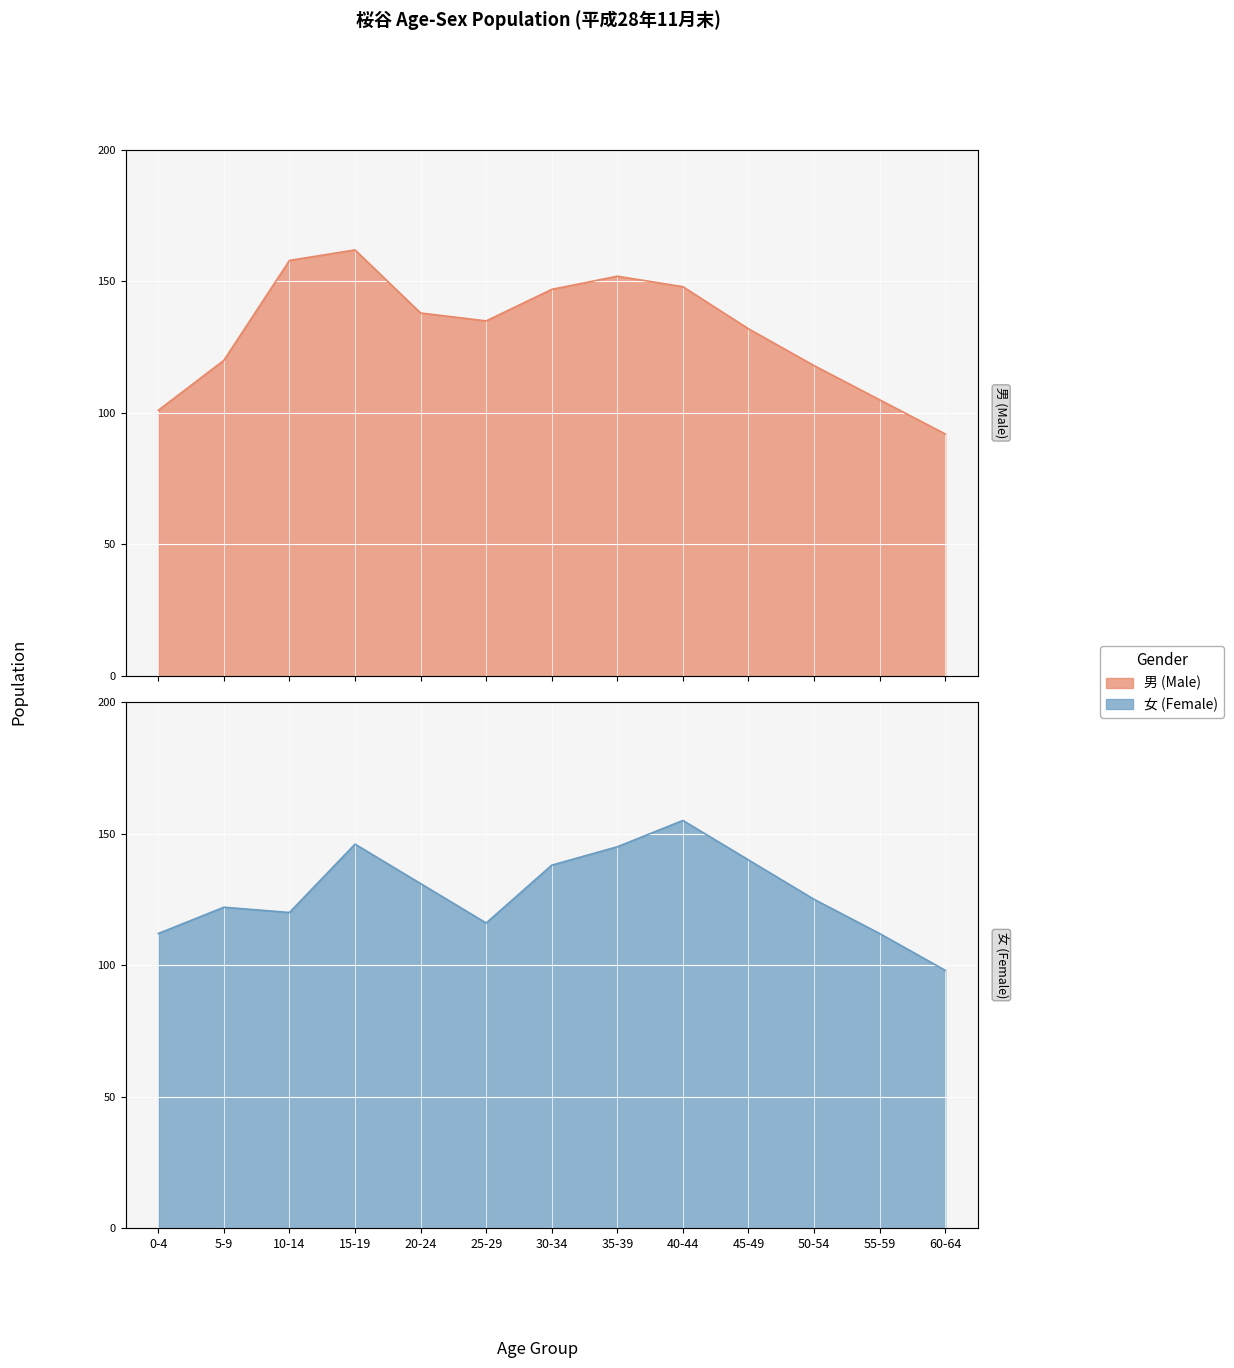

At which label is 男 (Male) closest to 127?

45-49